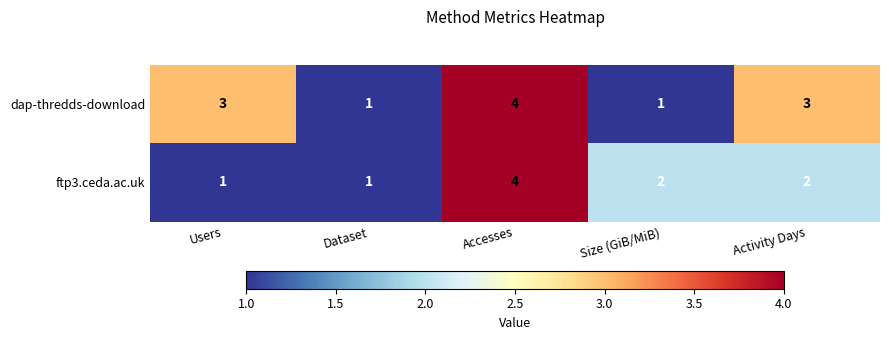

What is the total value across all series at Dataset?

2